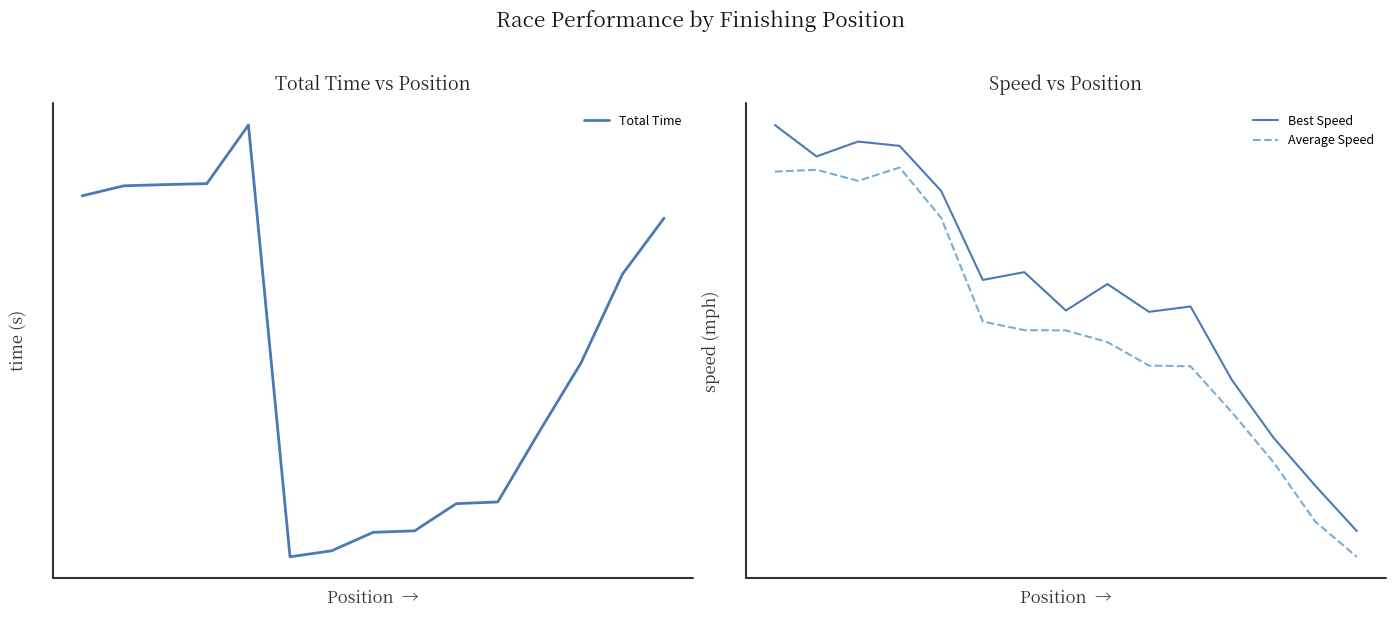

How many lines are shown in the chart?

3